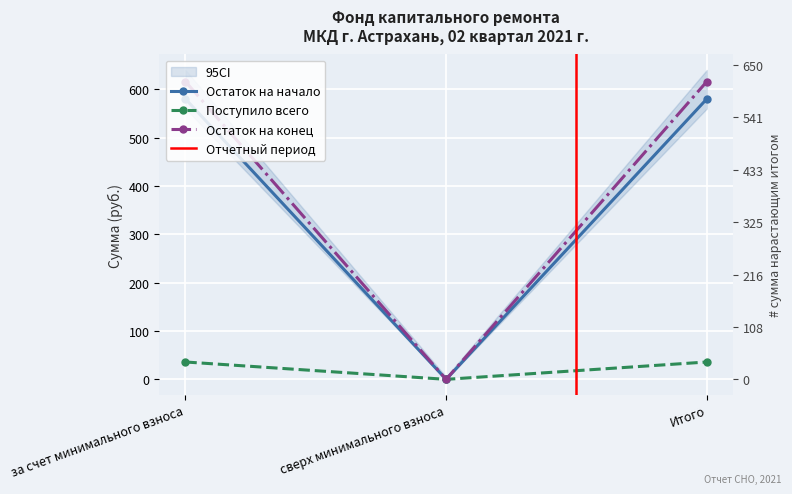

Is the value of Остаток на начало at за счет минимального взноса greater than the value of Поступило всего at Итого?

Yes